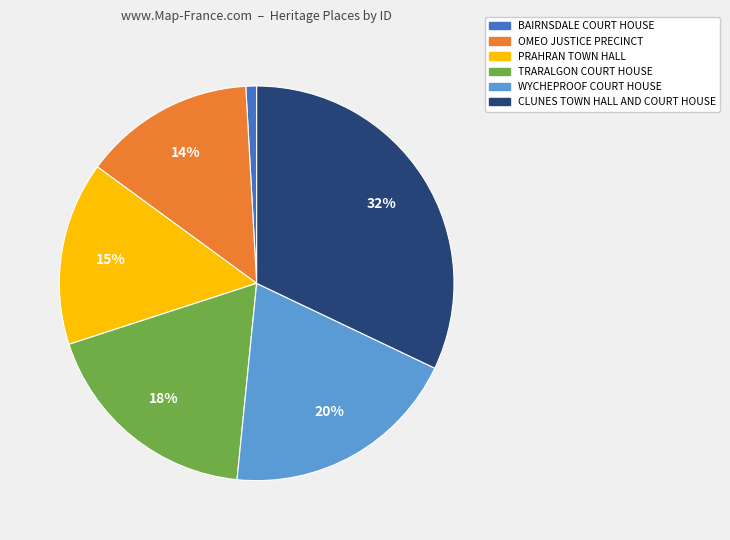

Is the sum of PRAHRAN TOWN HALL and WYCHEPROOF COURT HOUSE greater than half?

No